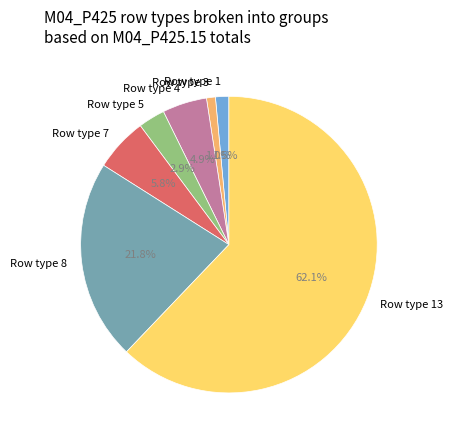

What percentage is NOT represented by Row type 4?

95.1%